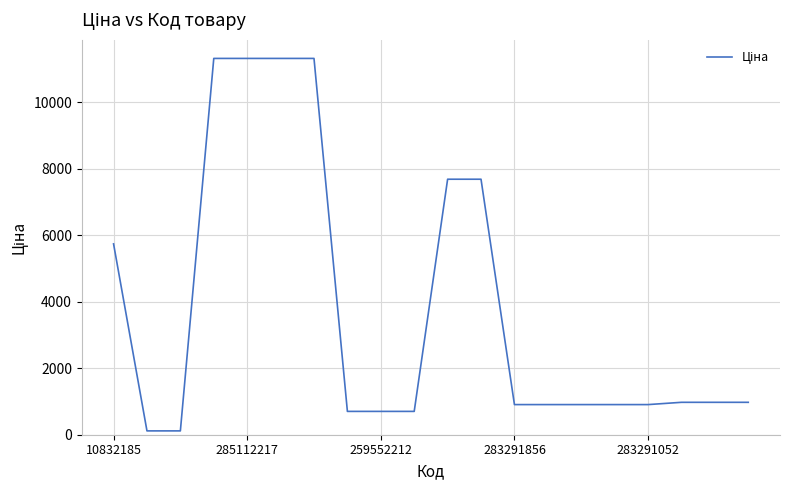

Is this an area chart (filled region under the line)?

No